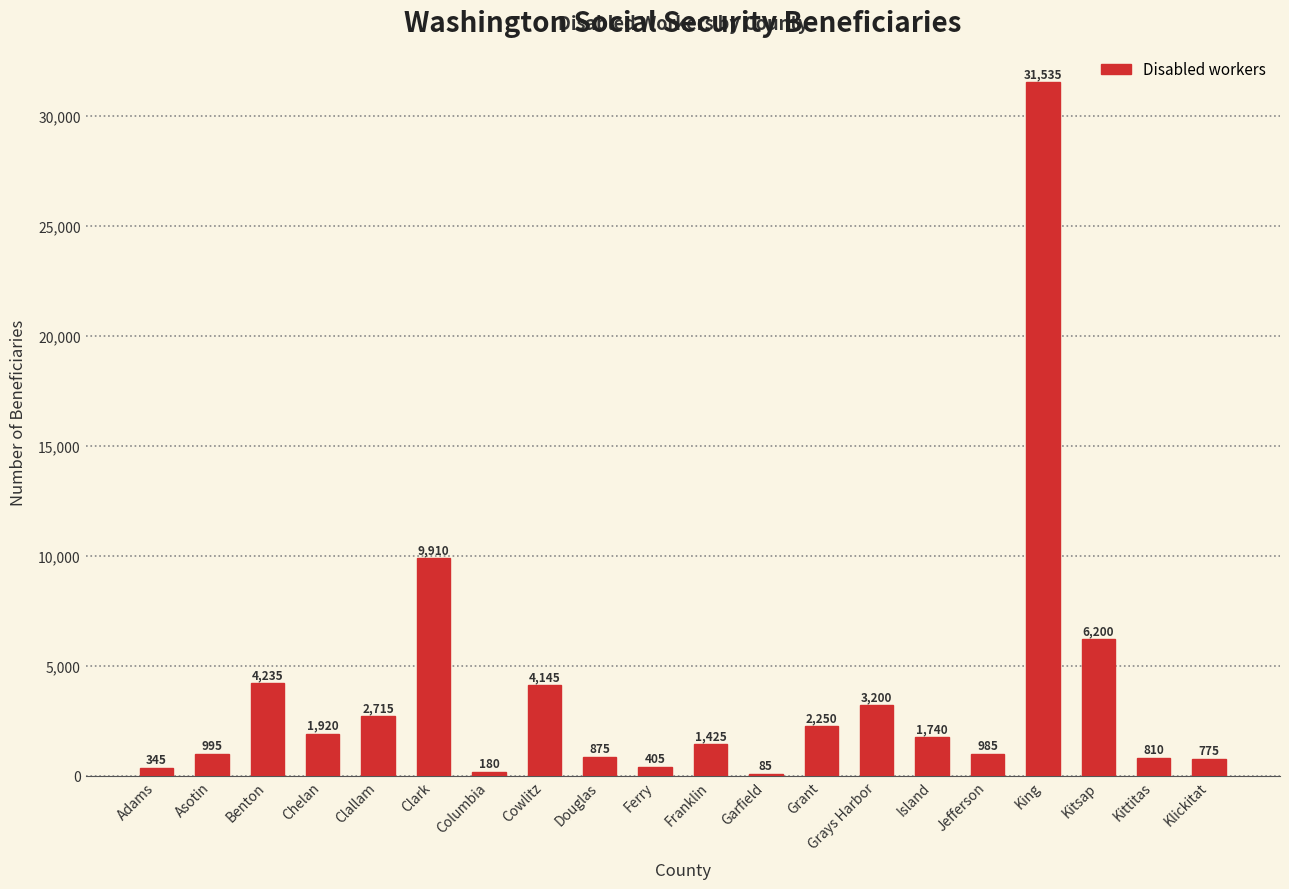

At which category does the chart reach its peak across all series?

King